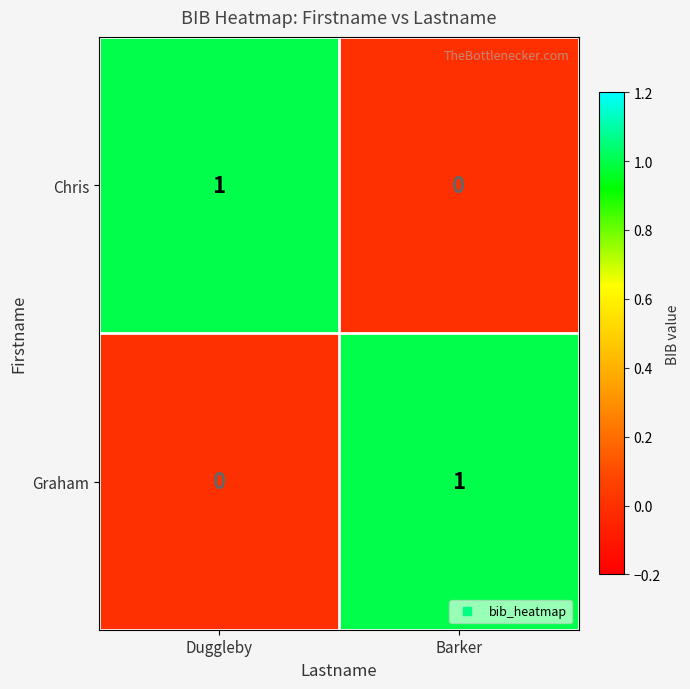

Is the value of Graham at Barker greater than the value of Chris at Barker?

Yes